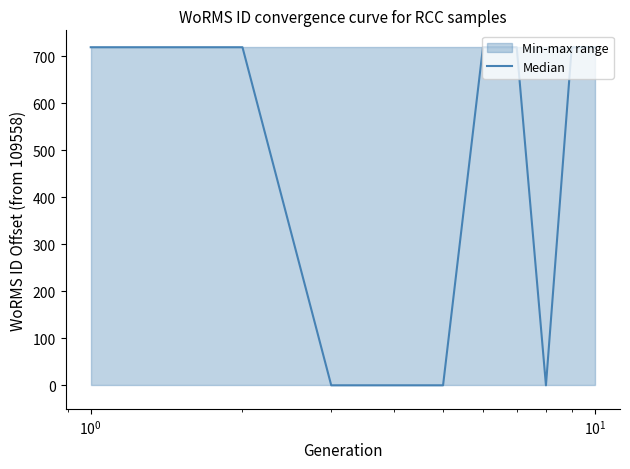

The value at 6 is 229. True or false?

False